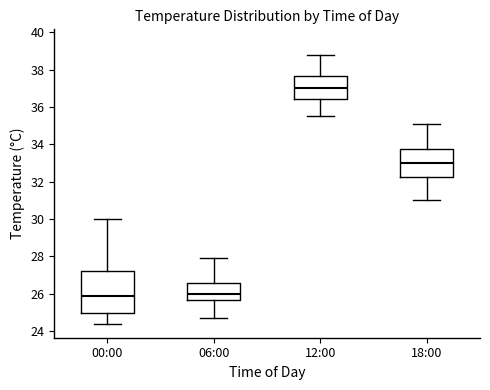

Comparing the boxes themselves (not the whiskers), which one is the tallest?

00:00